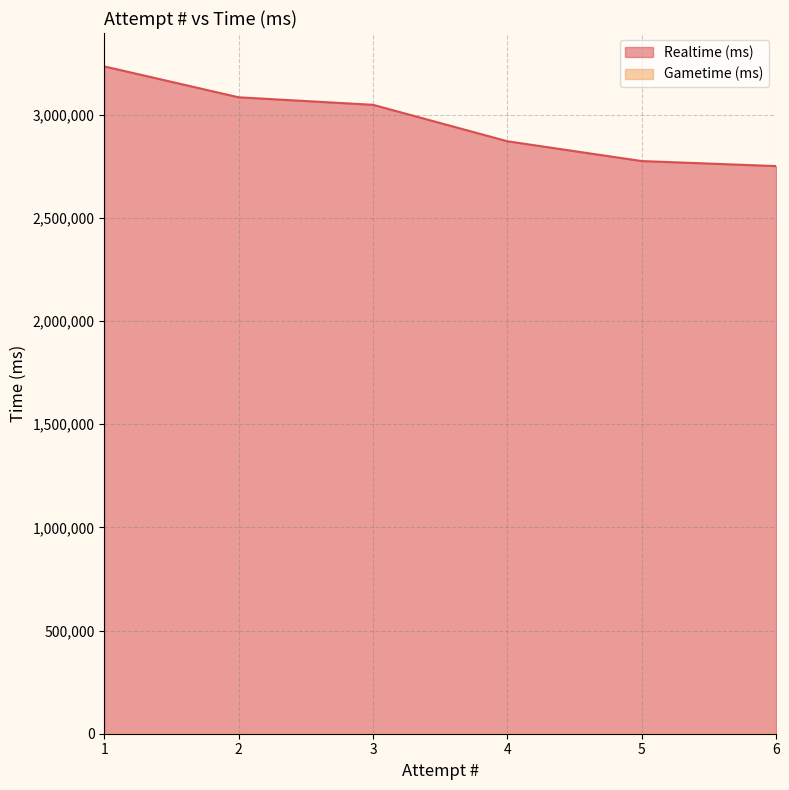

Where is the data nearest to the value 2992310?

3